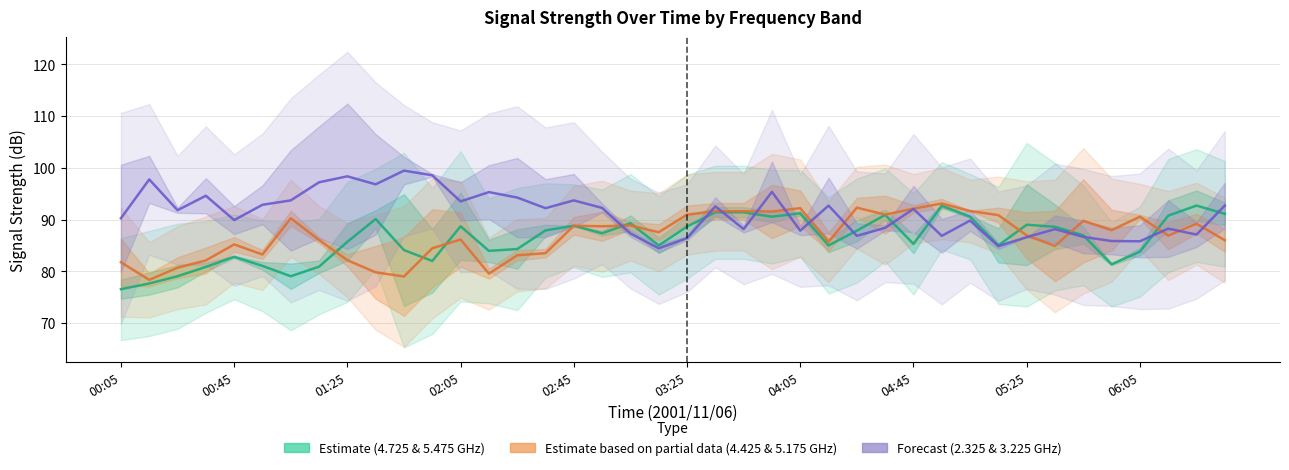

Reading left to right, extract all data points from this chart.

Estimate (4.725 & 5.475 GHz): 76.6	77.7	79.1	80.8	82.8	81.0	79.0	80.9	85.7	90.1	84.1	82.0	88.7	83.9	84.3	87.9	88.8	87.3	89.3	85.0	88.7	91.4	91.4	90.5	91.2	85.0	87.8	90.9	85.3	92.7	90.5	85.0	89.0	88.6	86.9	81.3	83.8	90.8	92.7	91.1
Estimate based on partial data (4.425 & 5.175 GHz): 81.8	78.3	80.7	82.1	85.2	83.2	90.2	86.0	82.2	79.8	79.0	84.5	86.2	79.5	83.1	83.5	88.8	88.7	88.8	87.5	91.0	91.6	91.6	91.6	92.2	85.7	92.3	90.9	92.1	93.1	91.7	90.8	87.0	84.9	89.8	88.0	90.6	86.9	89.2	86.0
Forecast (2.325 & 3.225 GHz): 90.2	97.8	91.8	94.6	89.9	92.8	93.7	97.2	98.3	96.8	99.4	98.5	93.5	95.3	94.2	92.2	93.7	92.2	87.3	84.5	86.4	92.5	88.2	95.3	87.8	92.7	86.8	88.4	92.0	86.8	89.8	84.8	86.6	88.2	86.7	85.8	85.8	88.2	87.1	92.7